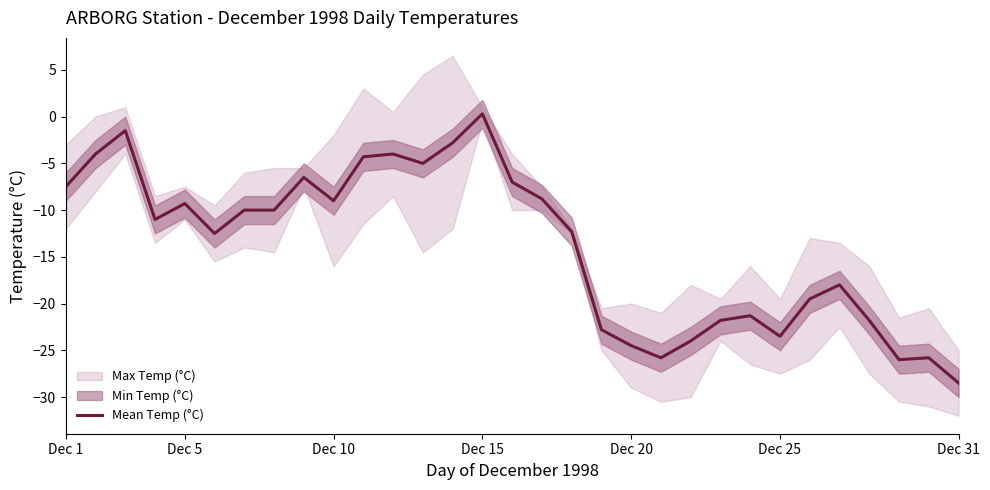

Is it true that Mean Temp (°C) equals -39.1 at Dec 31?

False